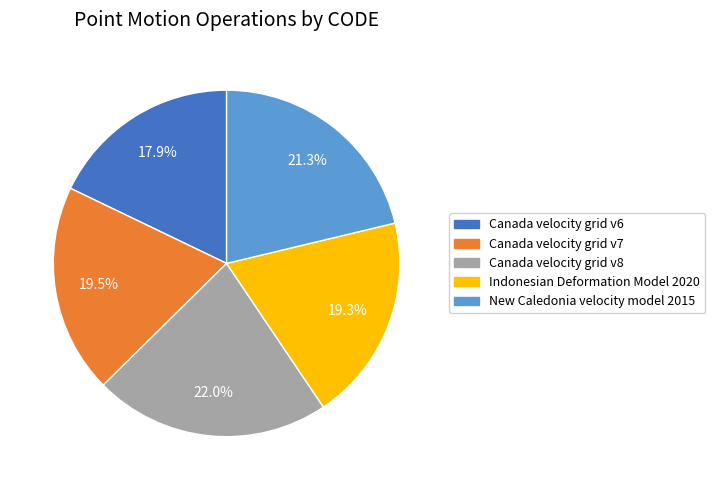

Is the sum of Canada velocity grid v7 and Canada velocity grid v8 greater than half?

No